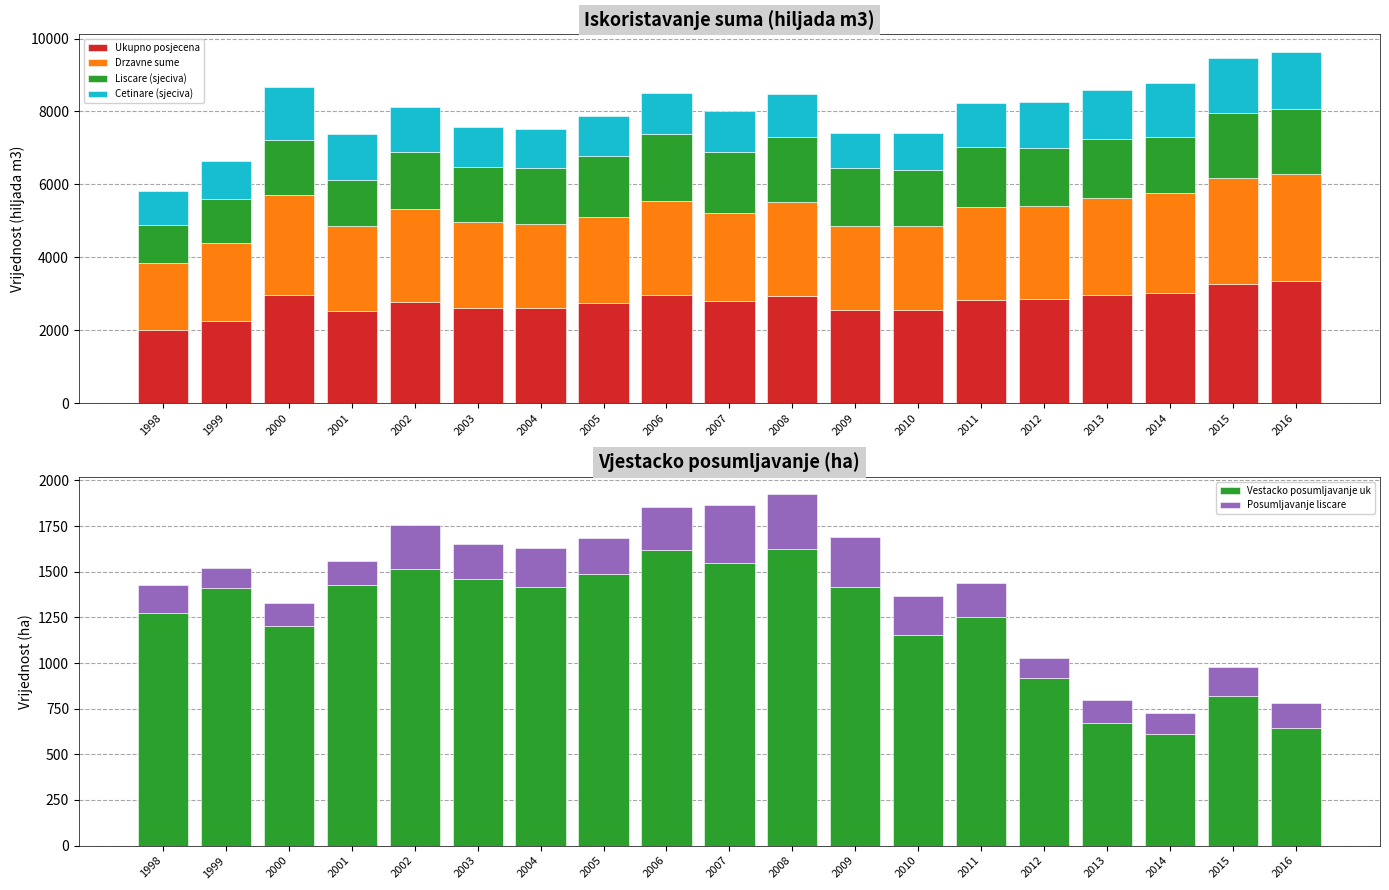

Are the bars grouped side by side (vs. stacked)?

Yes